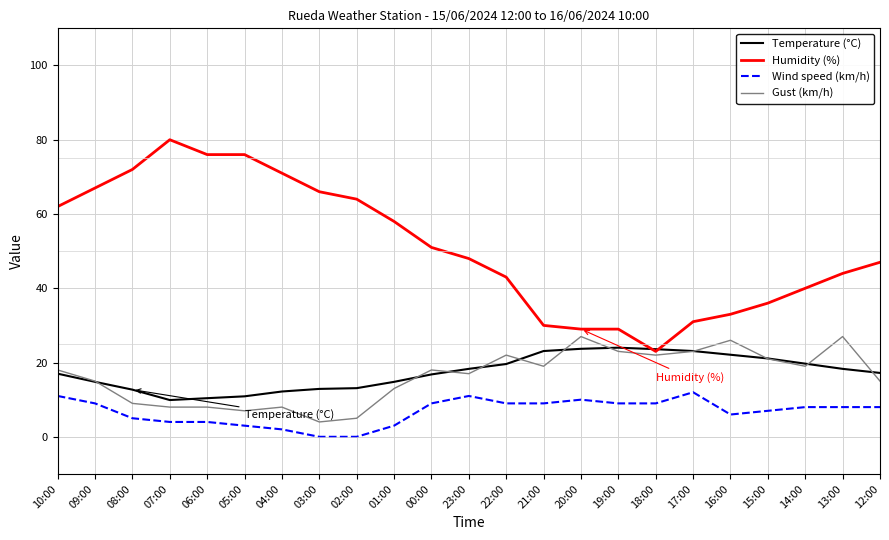

True or false: Humidity (%) and Wind speed (km/h) intersect in this chart.

False